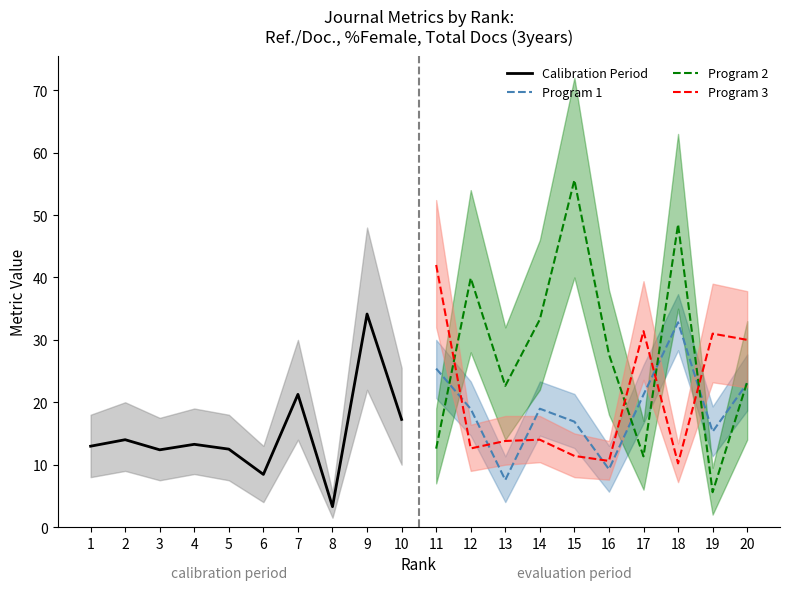

What is the approximate value of Program 1 at 17?

21.2